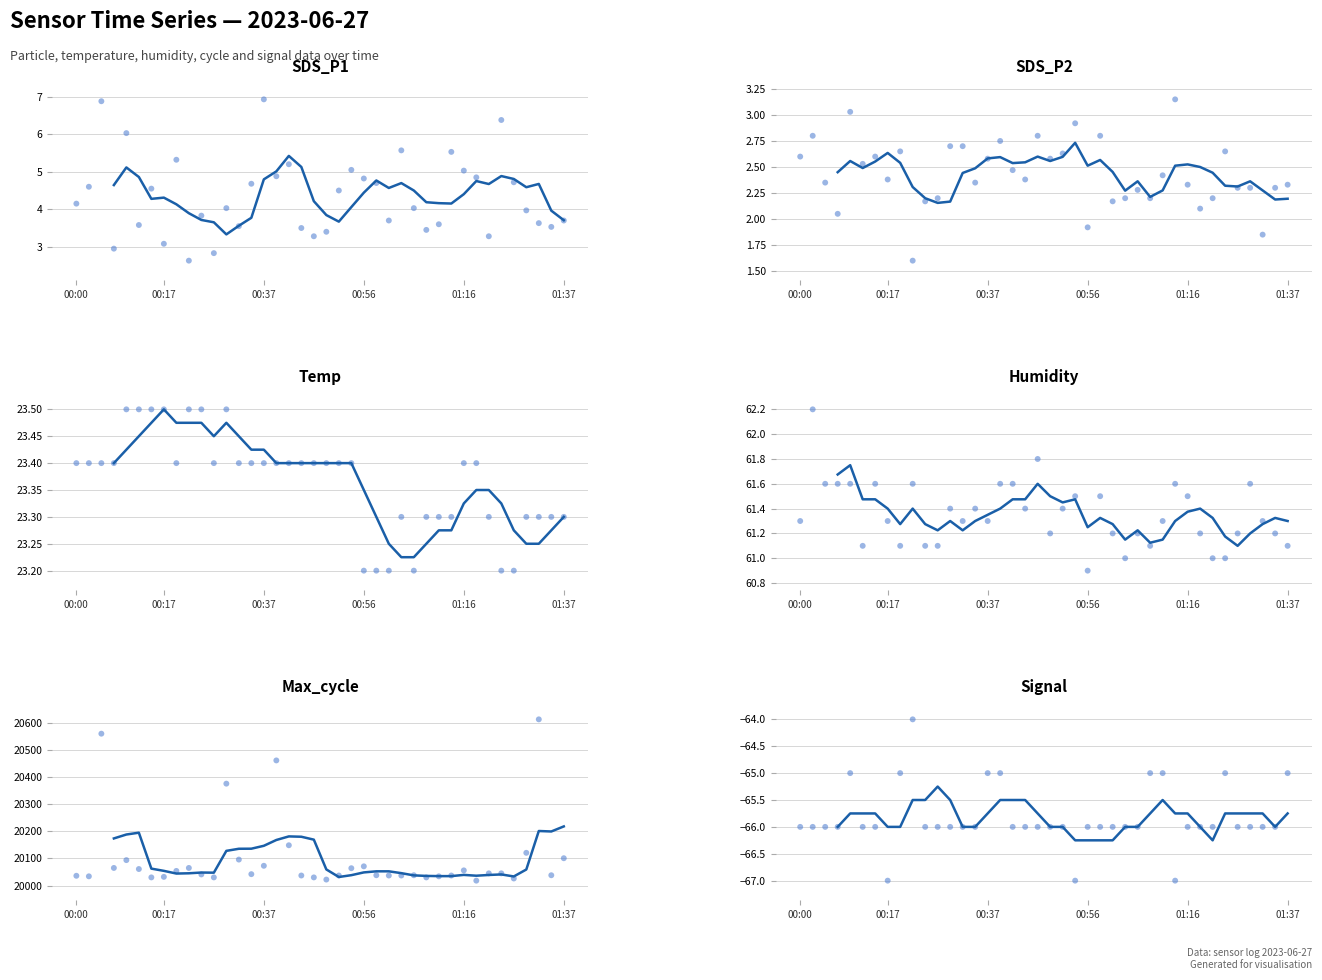

At how many categories does at least one series exceed 18470?

40